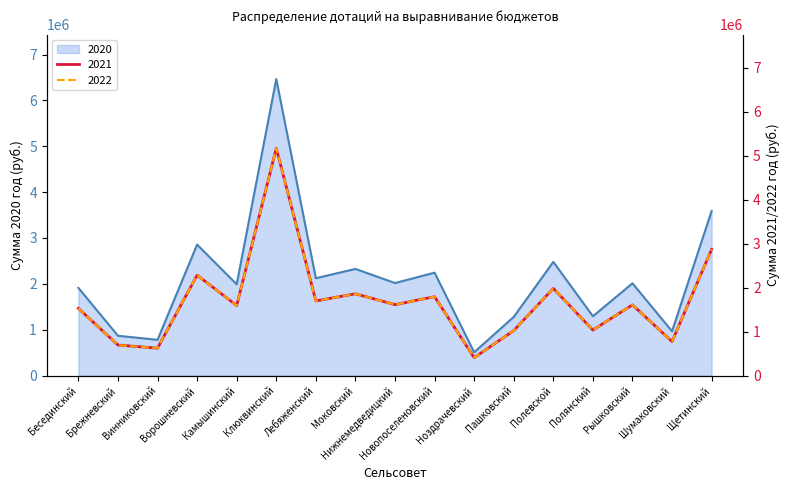

The 2021 series shows 816116 at Лебяженский. True or false?

False